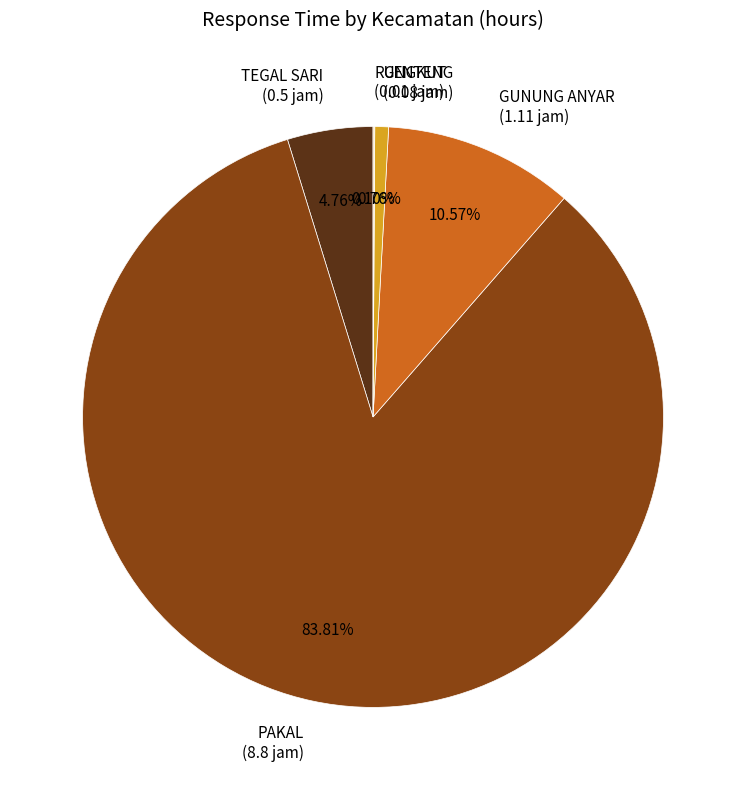

To the nearest percent, what percentage of the pie is GUNUNG ANYAR?

11%